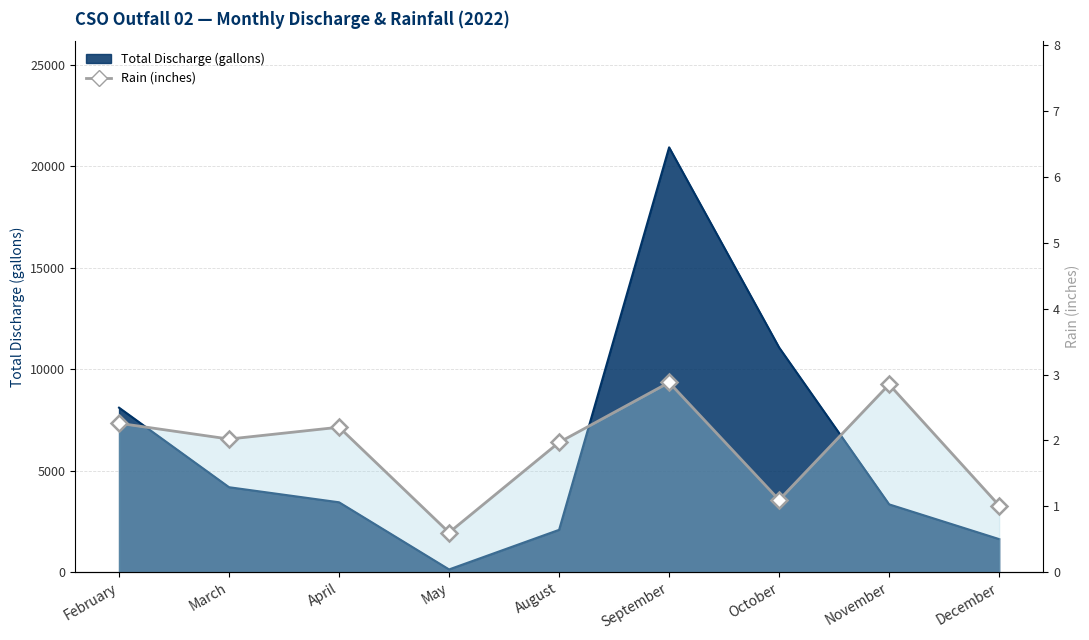

How many interior local valleys (lower than both neighbors) does the data have?

3